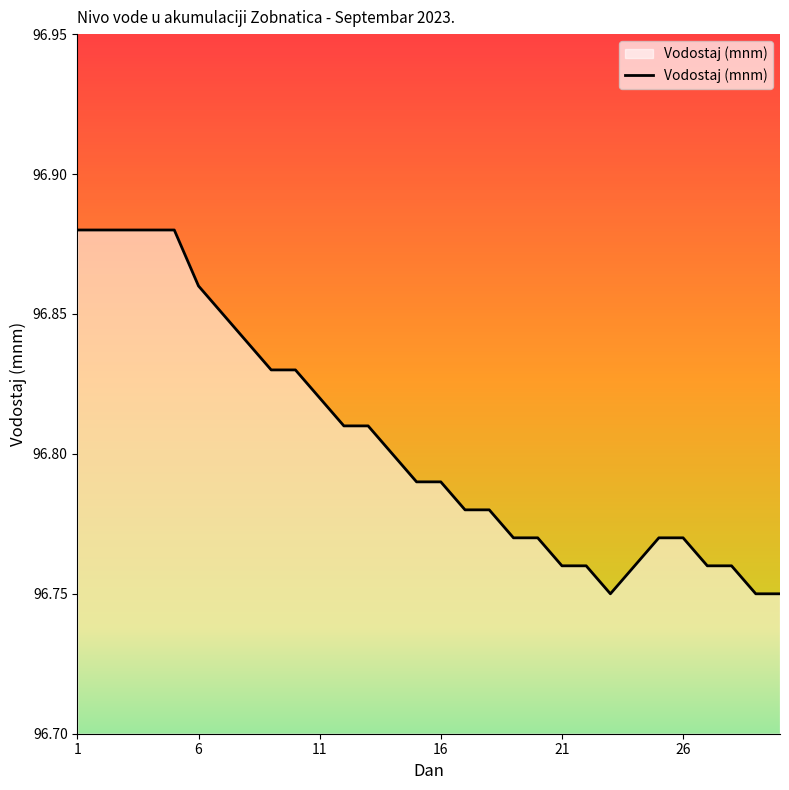

Reading left to right, transcribe all the data shown in this chart.

1=96.9	2=96.9	3=96.9	4=96.9	5=96.9	6=96.9	7=96.8	8=96.8	9=96.8	10=96.8	11=96.8	12=96.8	13=96.8	14=96.8	15=96.8	16=96.8	17=96.8	18=96.8	19=96.8	20=96.8	21=96.8	22=96.8	23=96.8	24=96.8	25=96.8	26=96.8	27=96.8	28=96.8	29=96.8	30=96.8